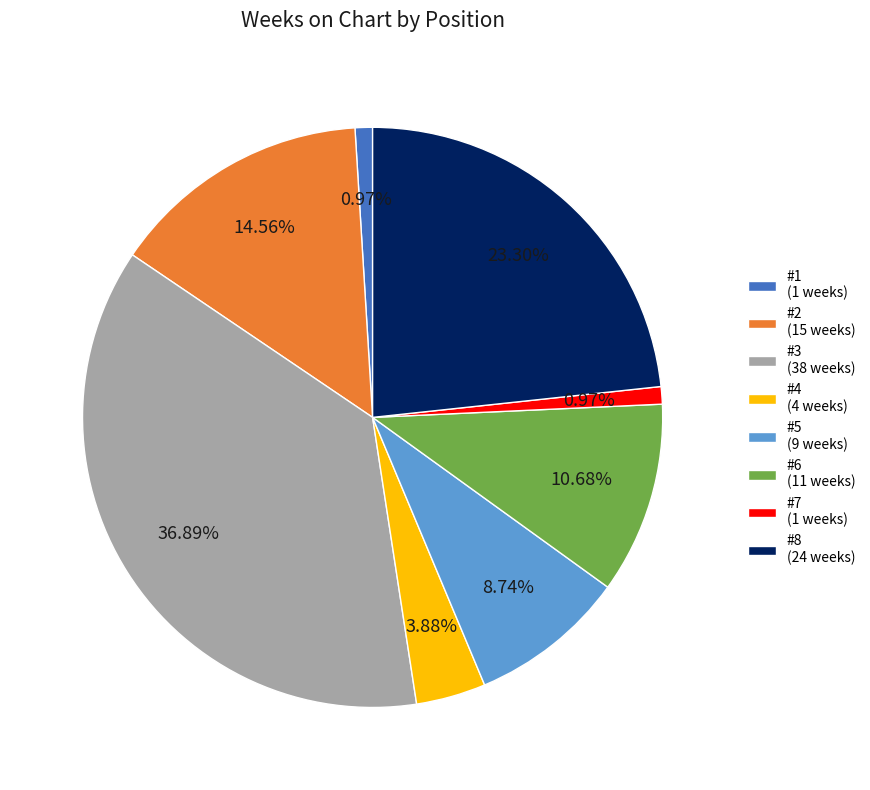

Combined, do #1 (1 weeks) and #2 (15 weeks) account for over 50%?

No